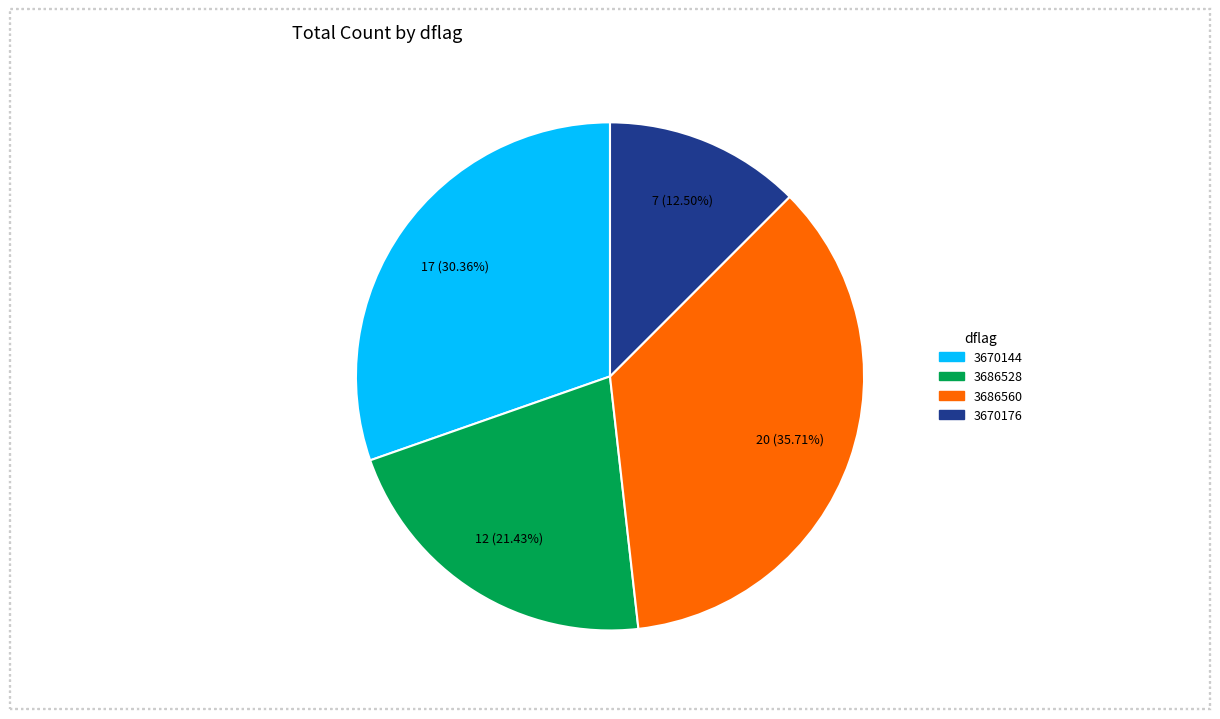

To the nearest percent, what is the difference between the 3686560 and 3670144 slice percentages?

5%